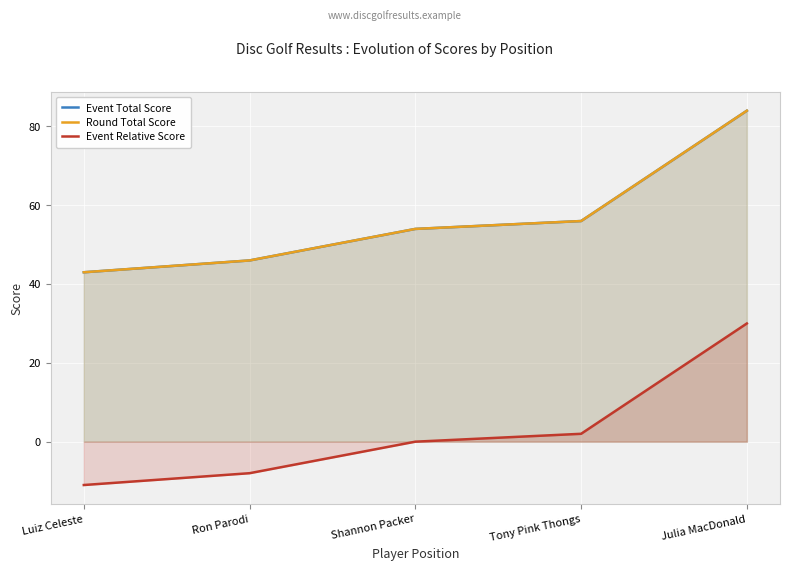

The Event Total Score series shows 24 at Shannon Packer. True or false?

False